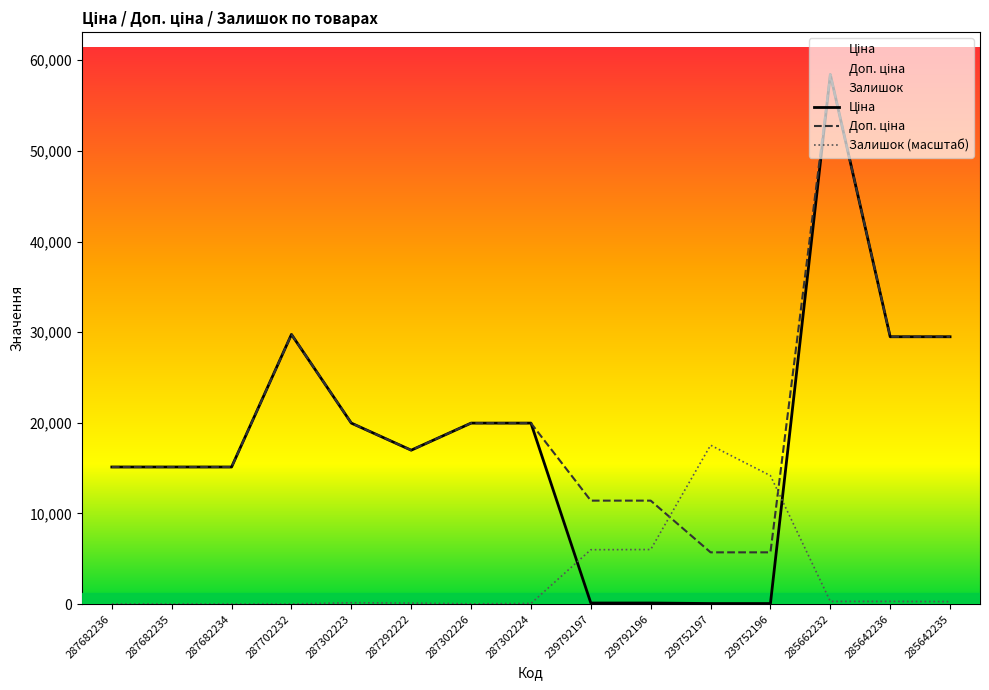

At which label is Доп. ціна closest to 32065?

287702232